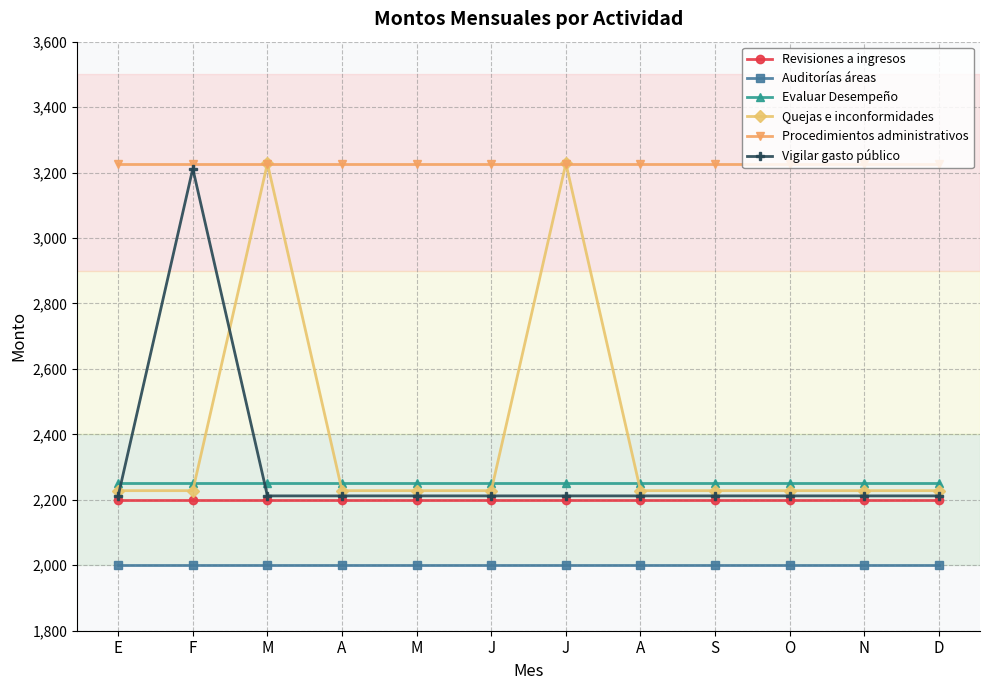

True or false: Evaluar Desempeño and Procedimientos administrativos cross at least once.

False